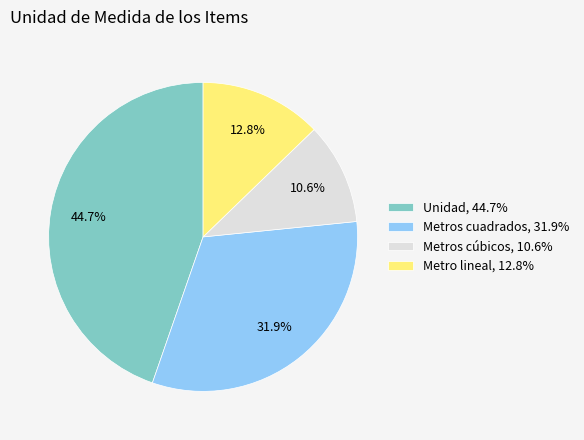

What percentage is NOT represented by Metros cúbicos, 10.6%?

89.4%